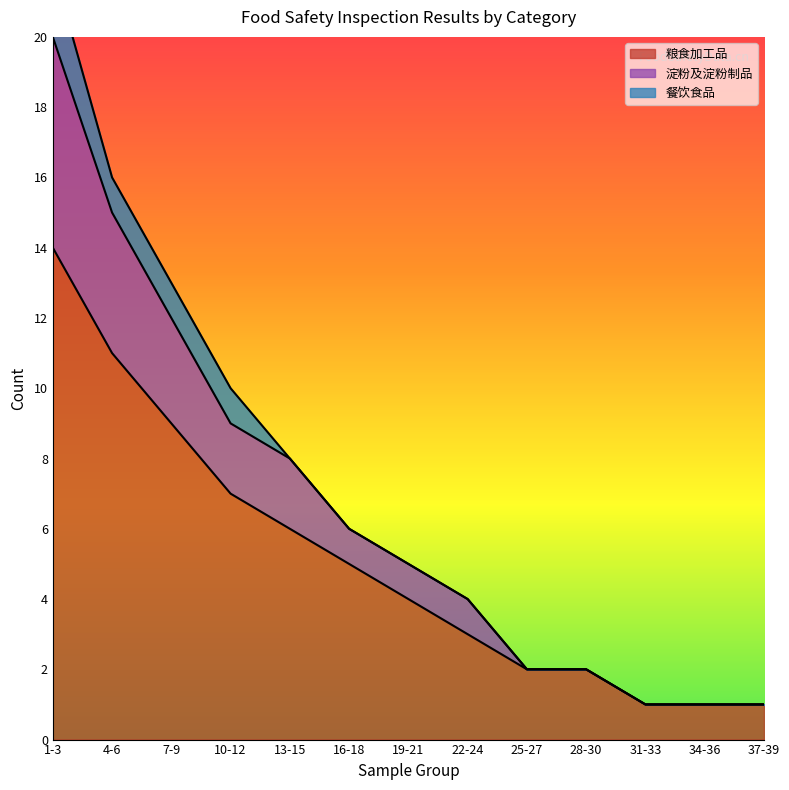

The value of 粮食加工品 at 25-27 is 4. True or false?

False